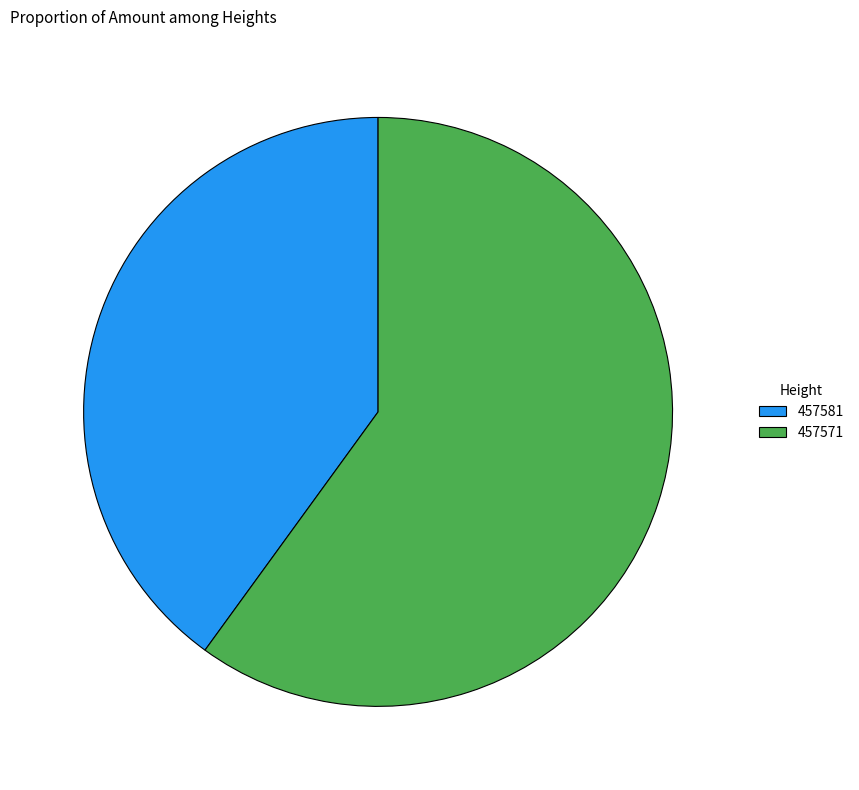

True or false: 457571 accounts for 51% of the total.

False